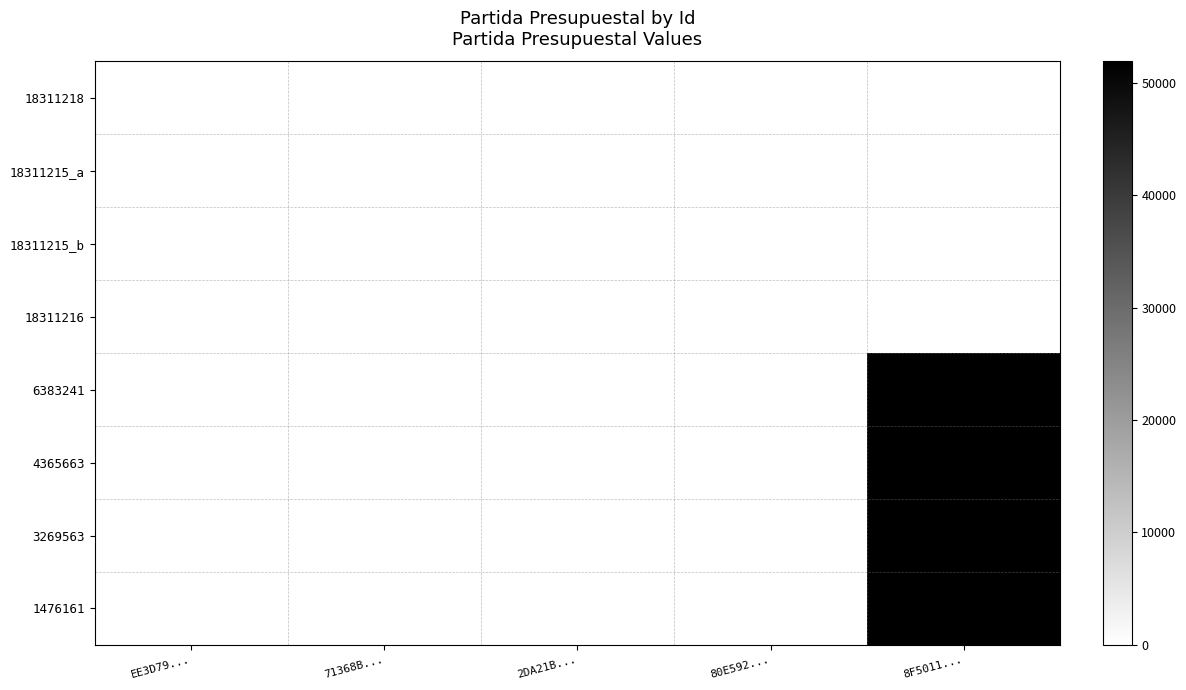

Reading left to right, extract all data points from this chart.

18311218: EE3D79...=0	71368B...=0	2DA21B...=0	80E592...=0	8F5011...=0
18311215_a: EE3D79...=0	71368B...=0	2DA21B...=0	80E592...=0	8F5011...=0
18311215_b: EE3D79...=0	71368B...=0	2DA21B...=0	80E592...=0	8F5011...=0
18311216: EE3D79...=0	71368B...=0	2DA21B...=0	80E592...=0	8F5011...=0
6383241: EE3D79...=0	71368B...=0	2DA21B...=0	80E592...=0	8F5011...=51901
4365663: EE3D79...=0	71368B...=0	2DA21B...=0	80E592...=0	8F5011...=51901
3269563: EE3D79...=0	71368B...=0	2DA21B...=0	80E592...=0	8F5011...=51901
1476161: EE3D79...=0	71368B...=0	2DA21B...=0	80E592...=0	8F5011...=51901